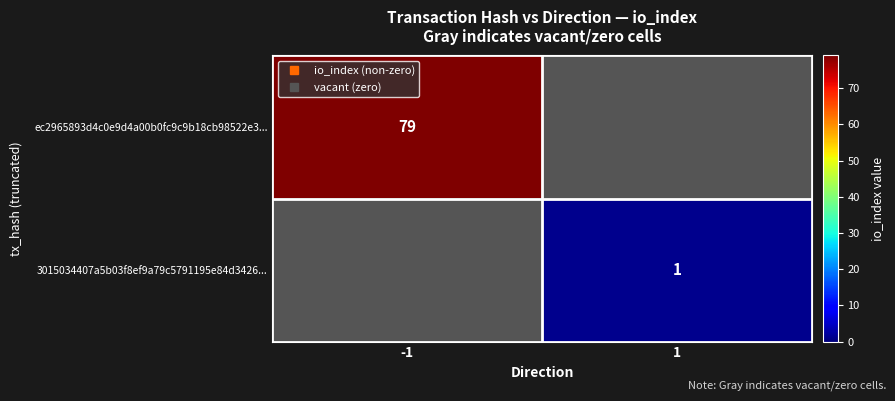

Between -1 and 1, which is larger?

-1